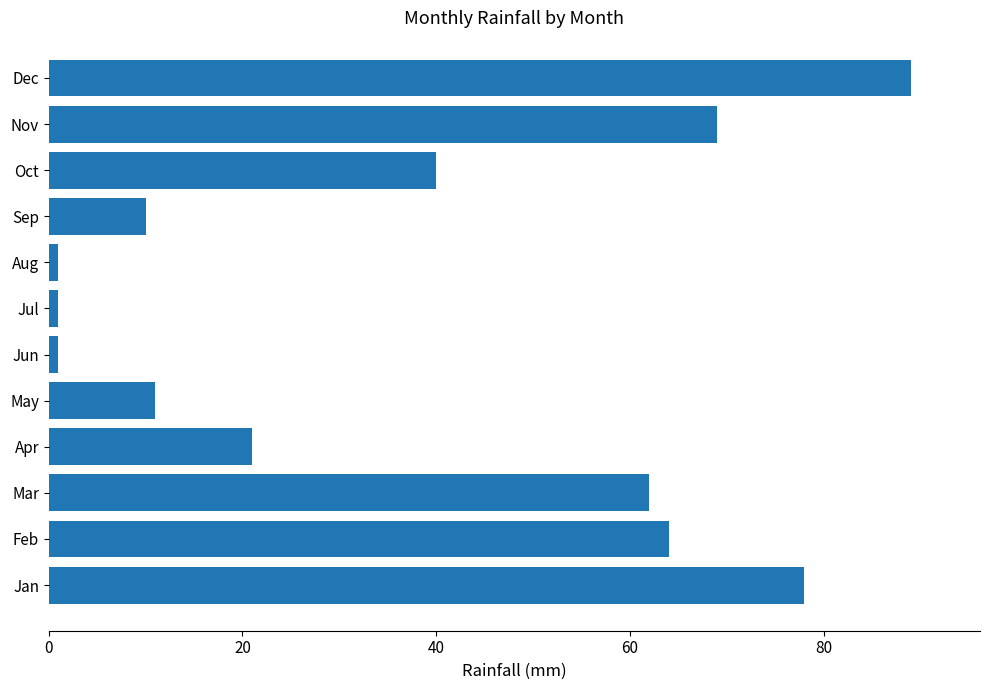

Between Jan and May, which is larger?

Jan